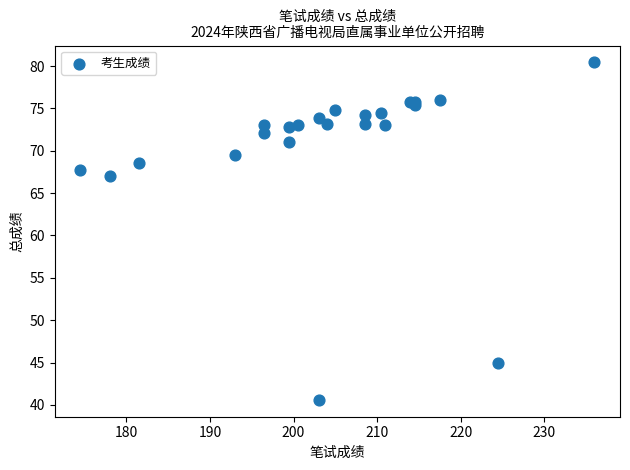

What Y value in the scatter plot is closest to 60?

67.0